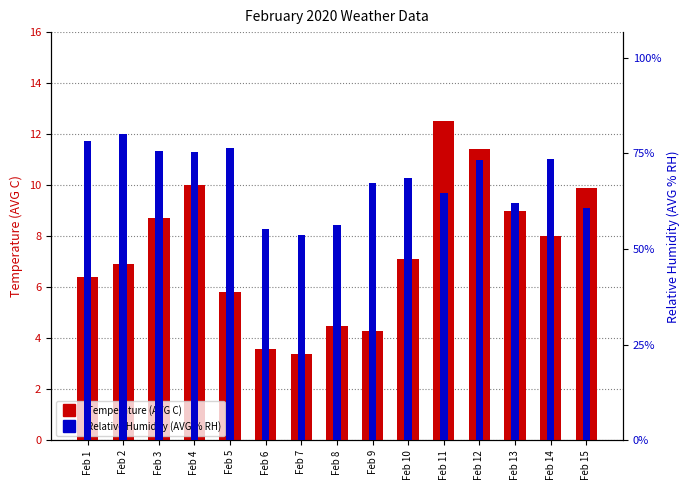

The value of Temperature (AVG C) at Feb 2 is 9.8. True or false?

False